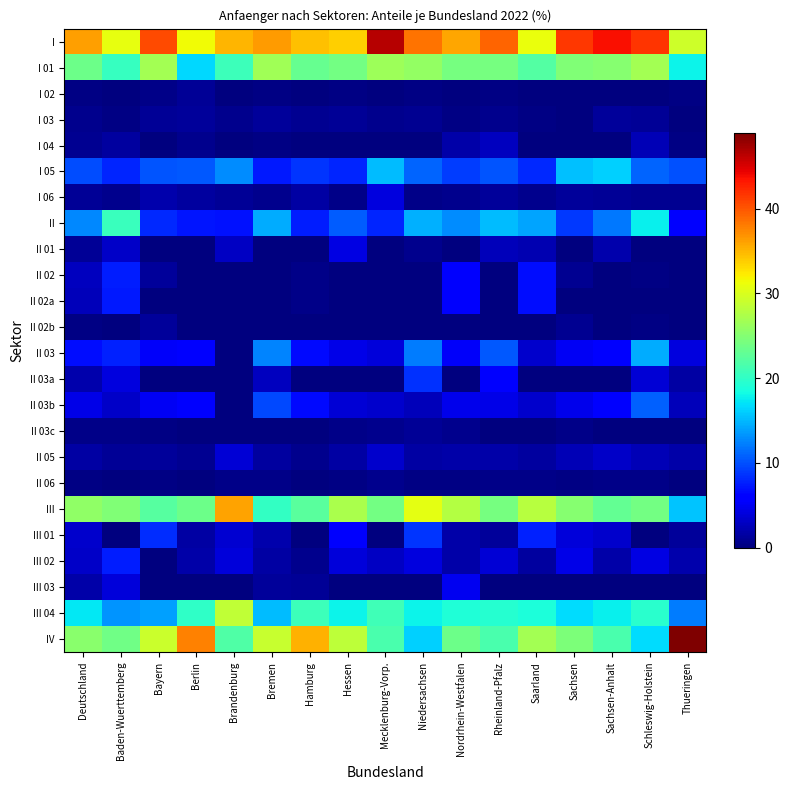

Rank the series at Deutschland from highest to lowest value.

I, III, IV, I 01, III 04, II, I 05, II 03, II 03b, III 01, III 02, II 02, II 02a, II 03a, III 03, II 05, II 01, I 06, I 04, I 03, II 03c, I 02, II 02b, II 06